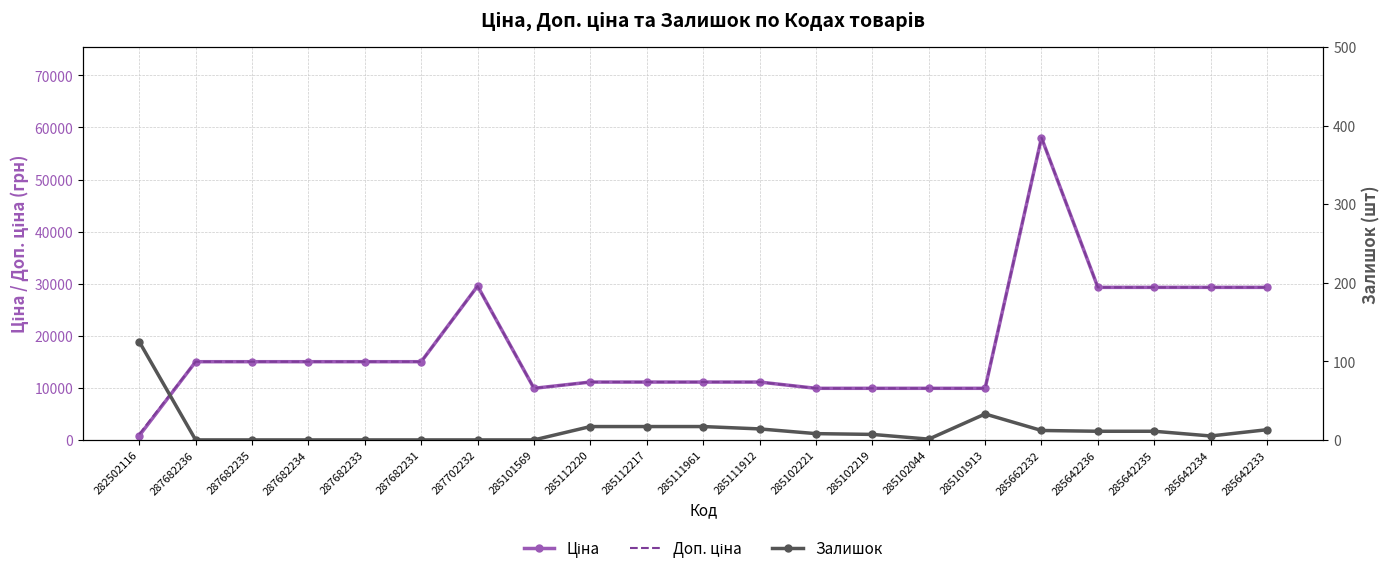

In Доп. ціна, how many points are lower than both neighbors (excluding endpoints)?

1